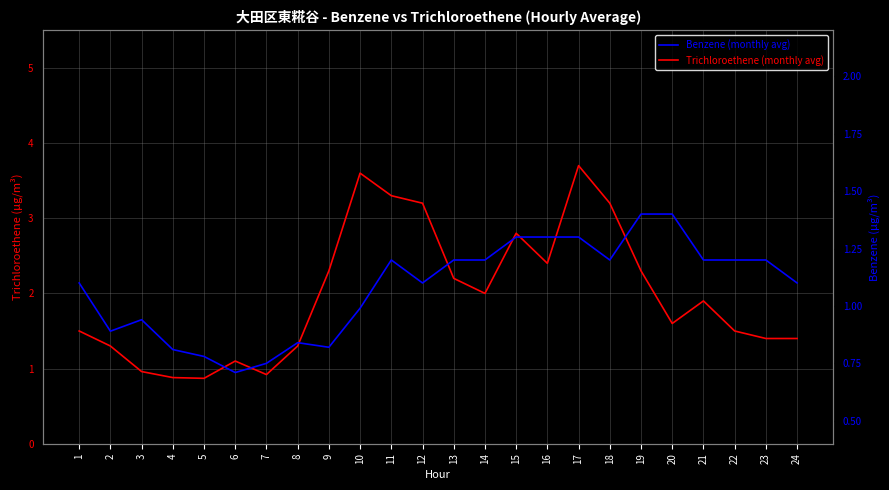

Is it true that Trichloroethene (monthly avg) equals 0.9 at 4?

True